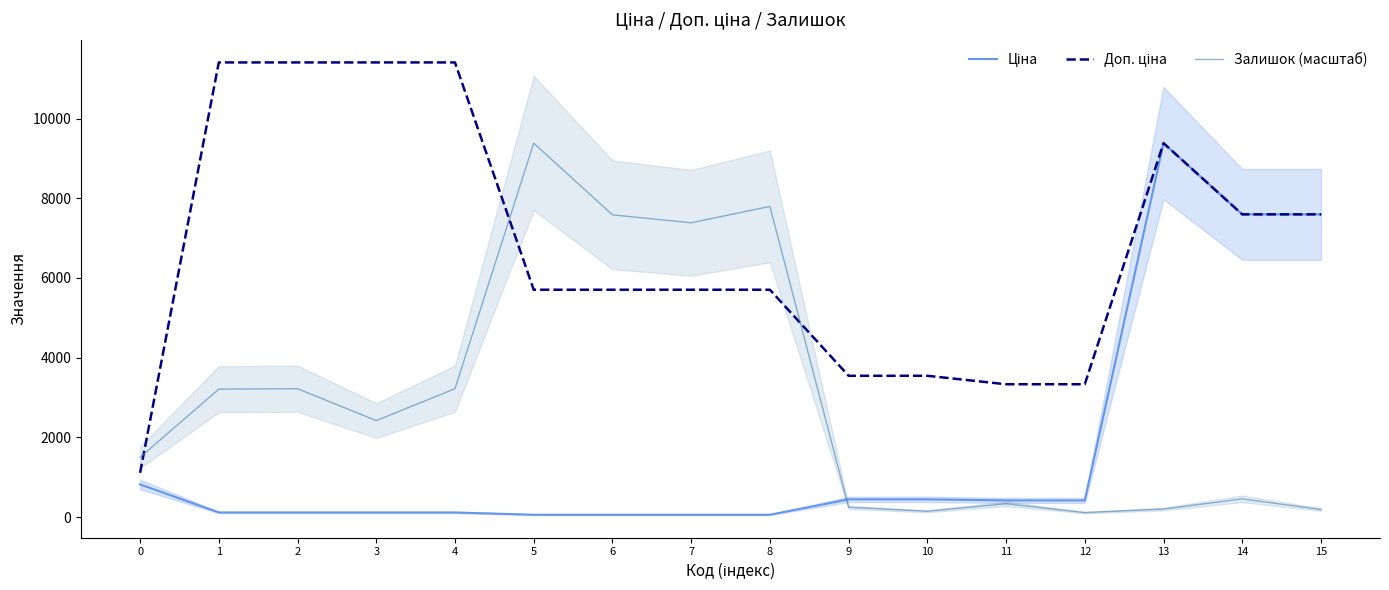

What is the sum of the Доп. ціна values at 12 and 3?

14742.5